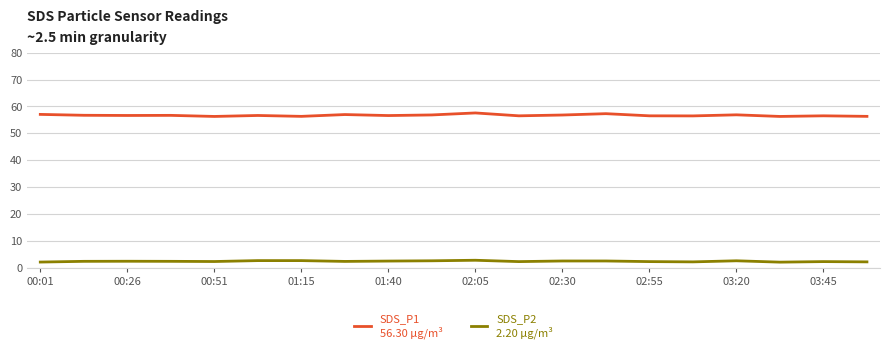

Is this an area chart (filled region under the line)?

No